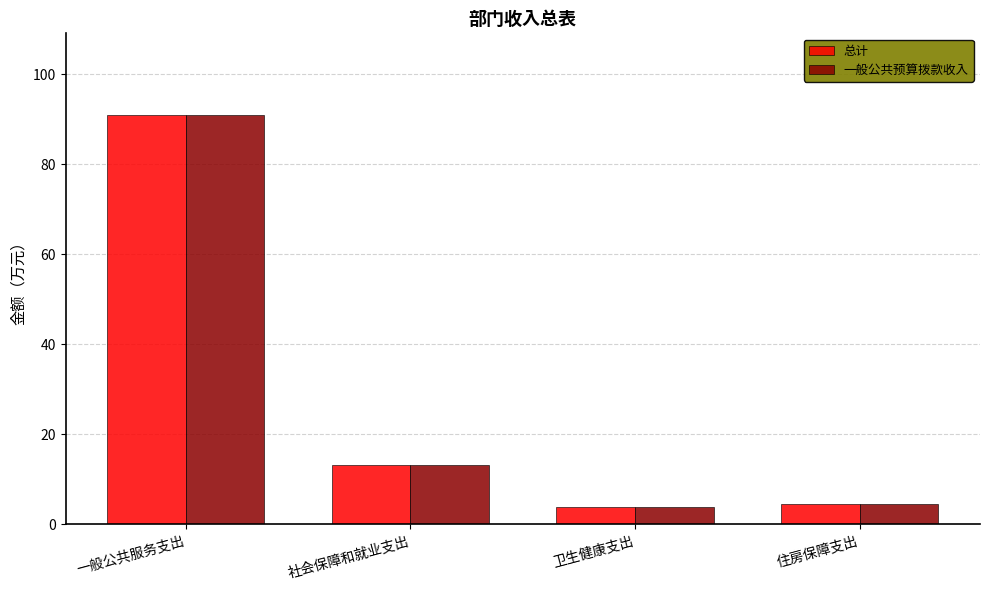

What is the label of the 1st bar from the right?

住房保障支出